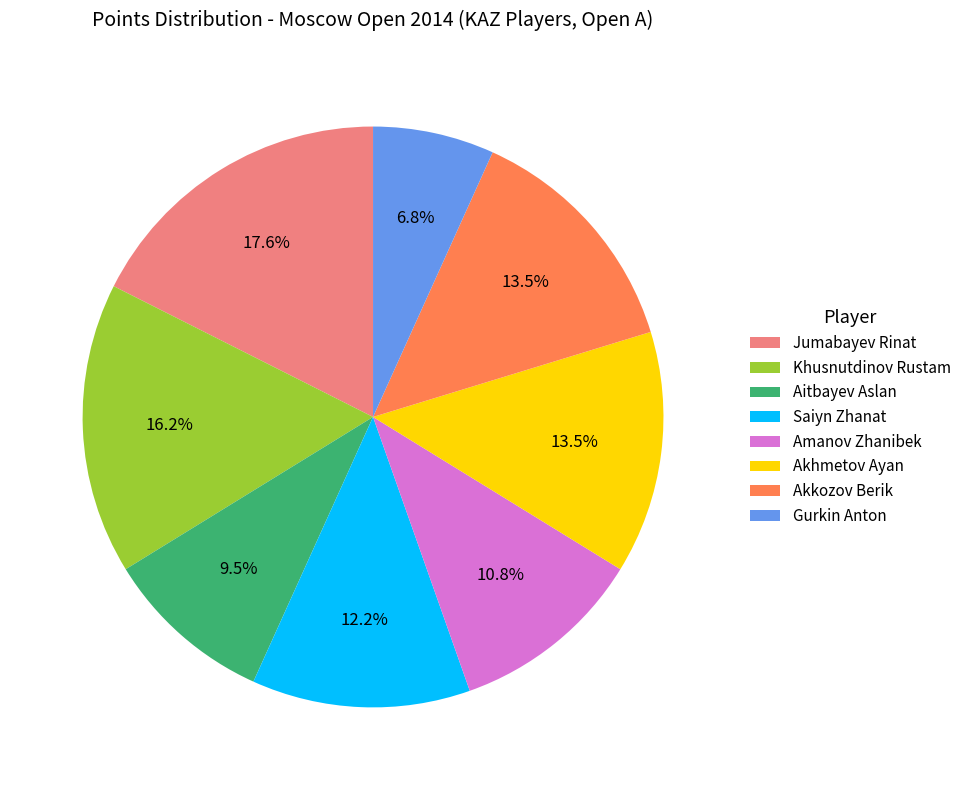

Does any single category account for the majority?

No